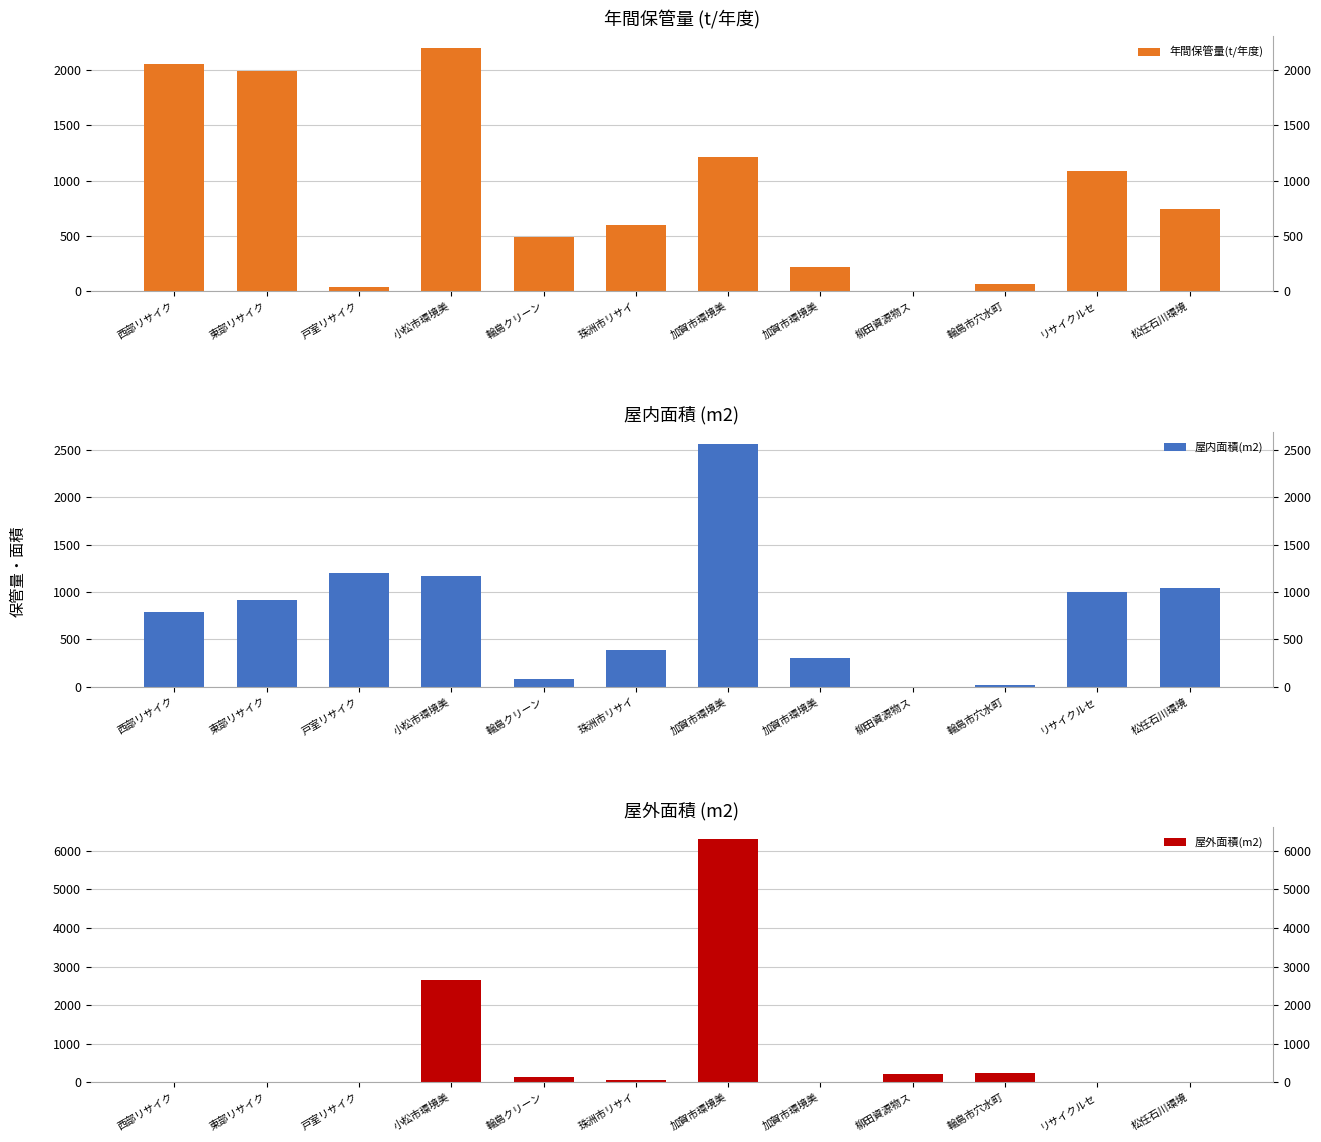

List the series in order of their peak value, highest first.

屋外面積(m2), 屋内面積(m2), 年間保管量(t/年度)